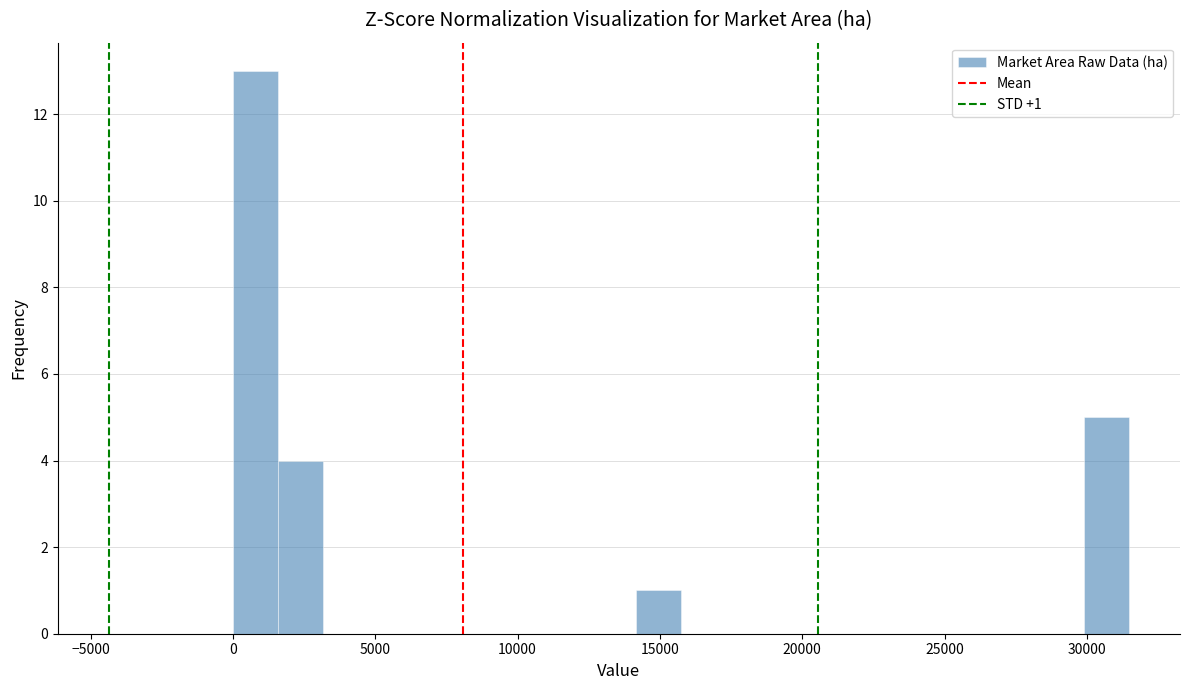

Around what value on the x-axis is the tallest bar? Give the approximate position of its centre, as read against the axis.

1000